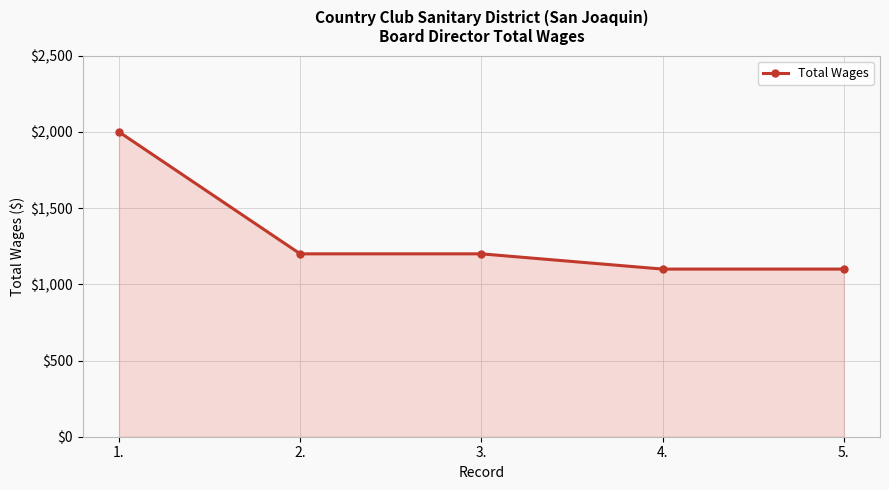

How many values are between 1100 and 1200?

4